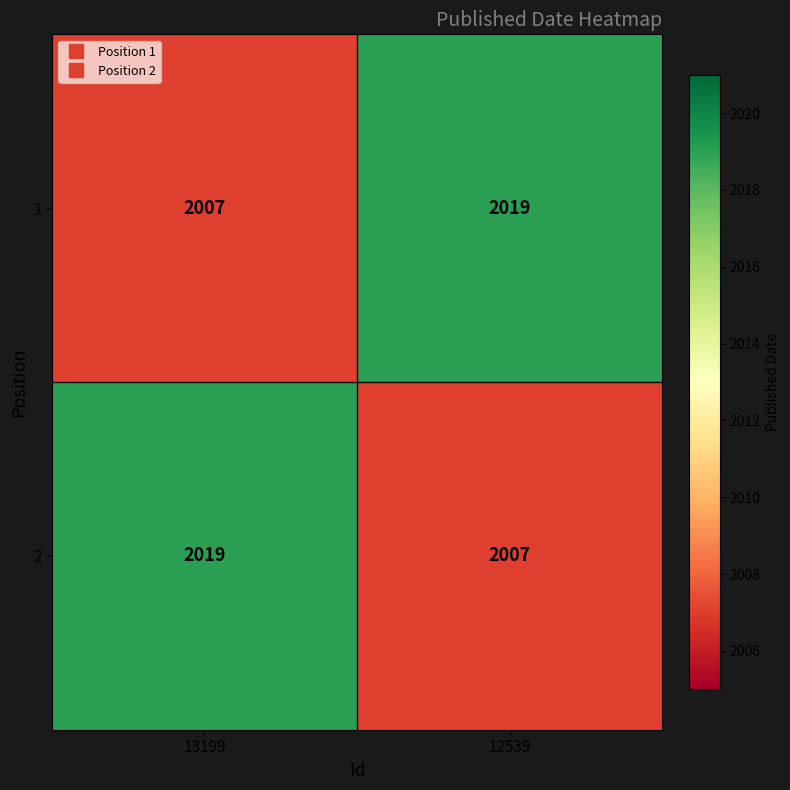

At which label does 2 reach its peak?

13199